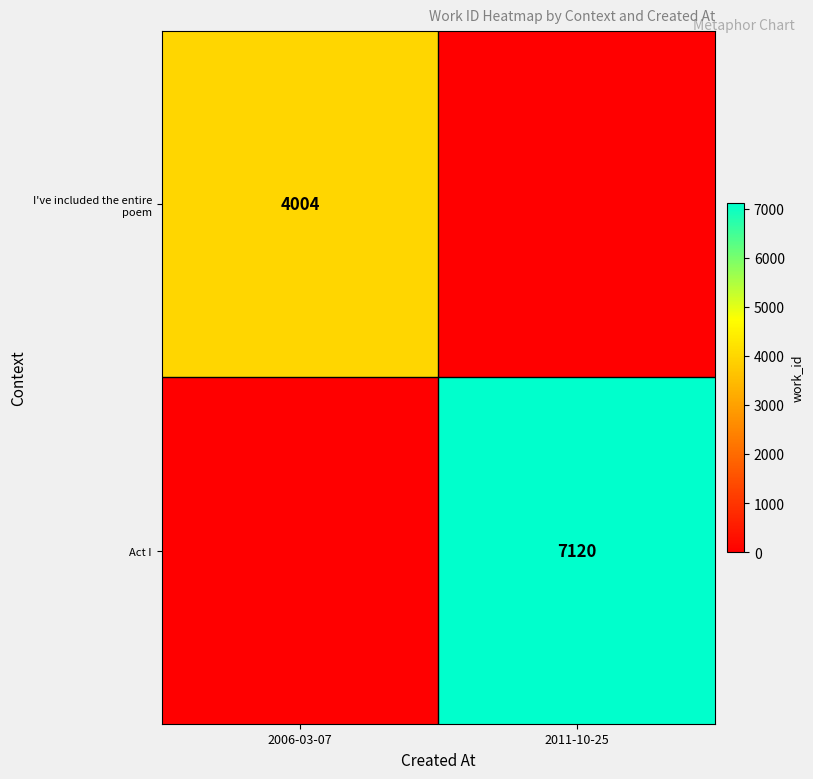

What is the difference between the highest and lowest values at 2006-03-07?

4004